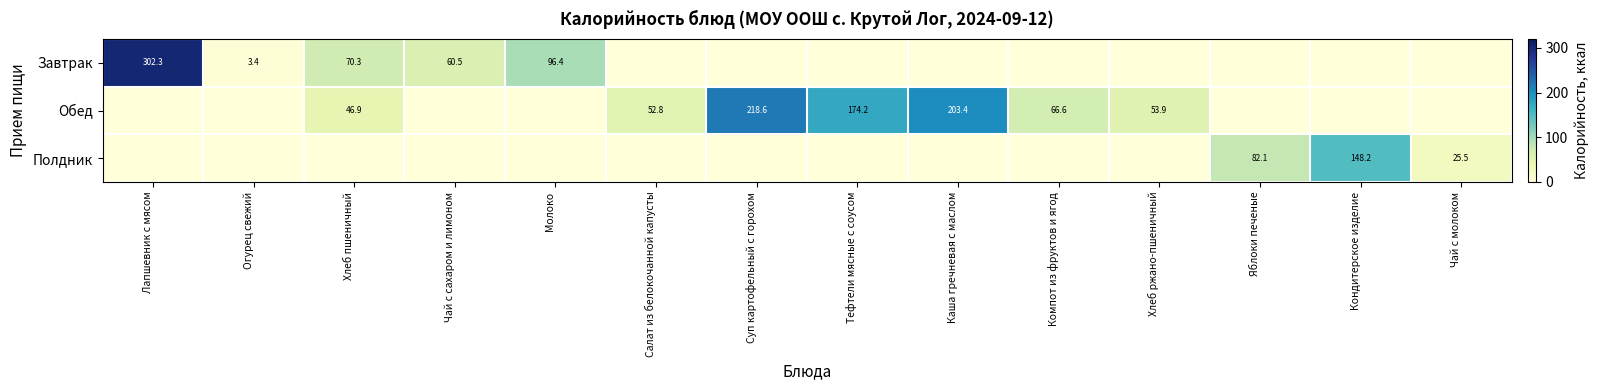

Is the value of Завтрак at Хлеб пшеничный greater than the value of Полдник at Чай с молоком?

Yes